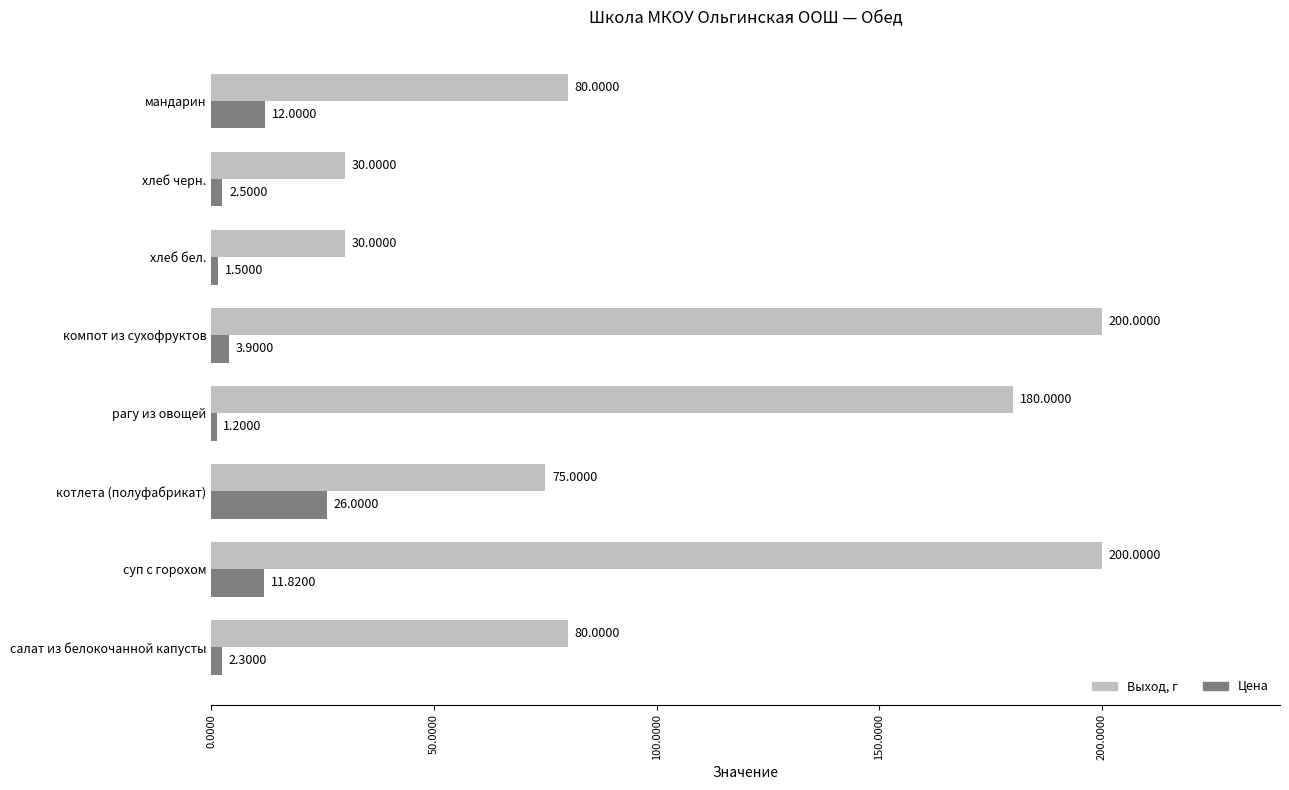

Rank the series by their average value, from lowest to highest.

Цена, Выход, г